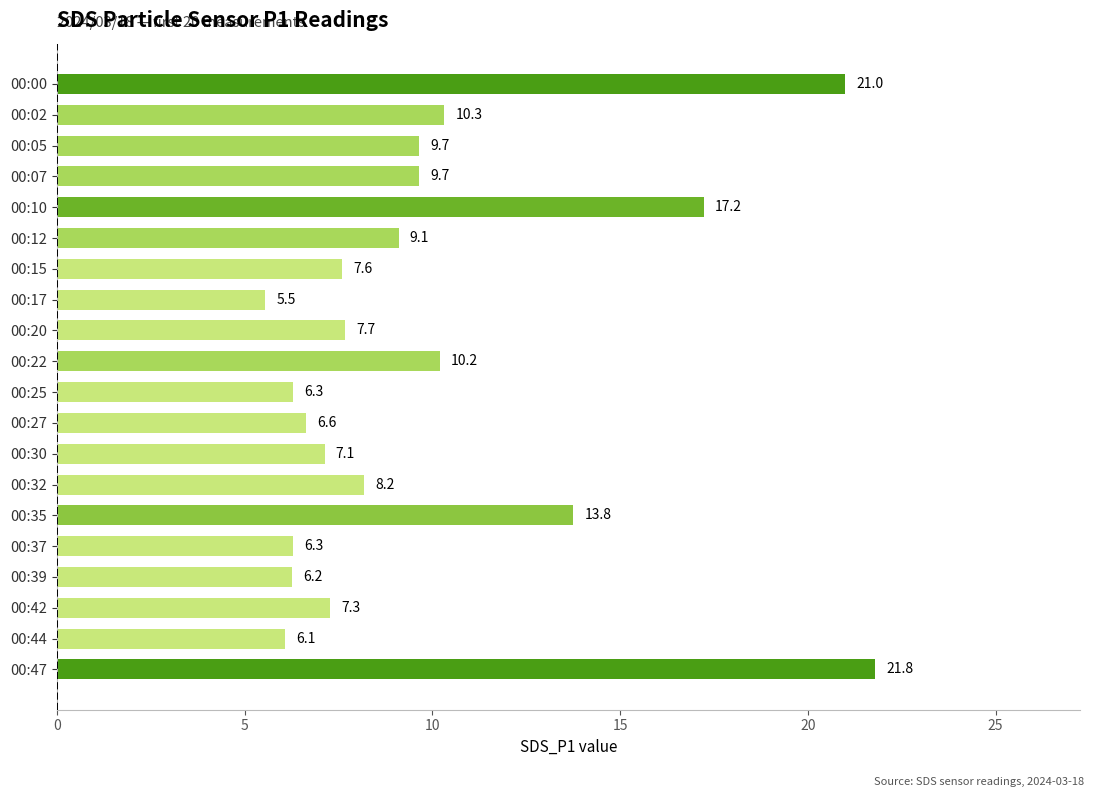

Read the value at 00:12.

9.1